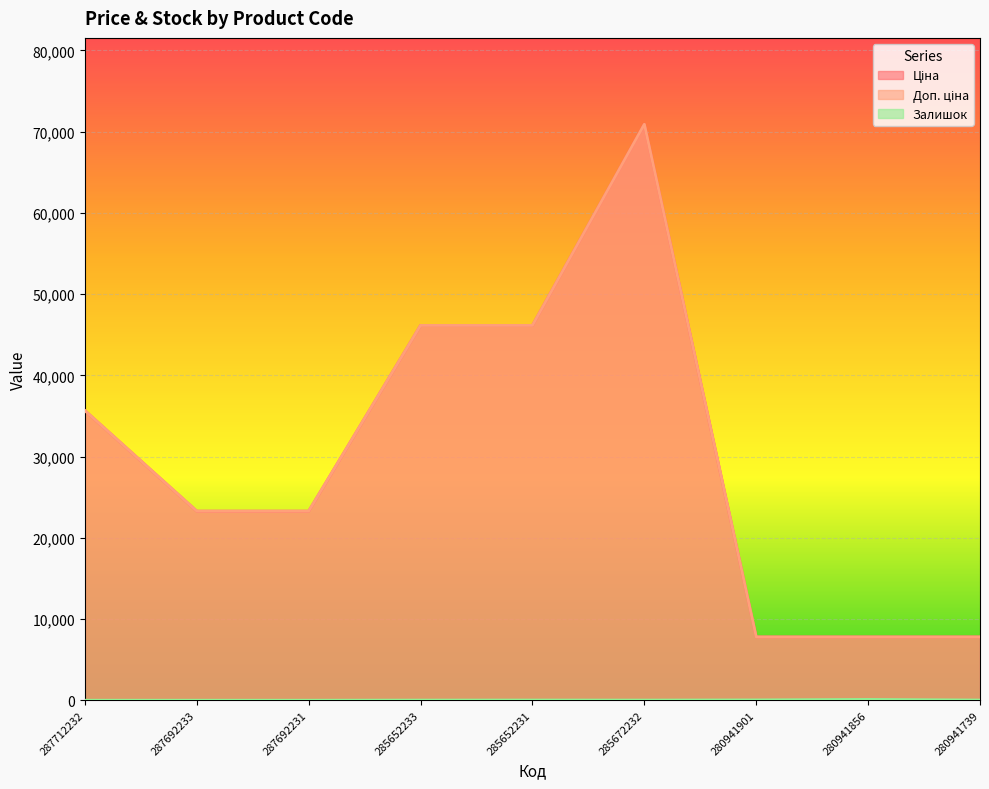

List the labels in order of Доп. ціна value, smallest first.

280941901, 280941856, 280941739, 287692233, 287692231, 287712232, 285652233, 285652231, 285672232